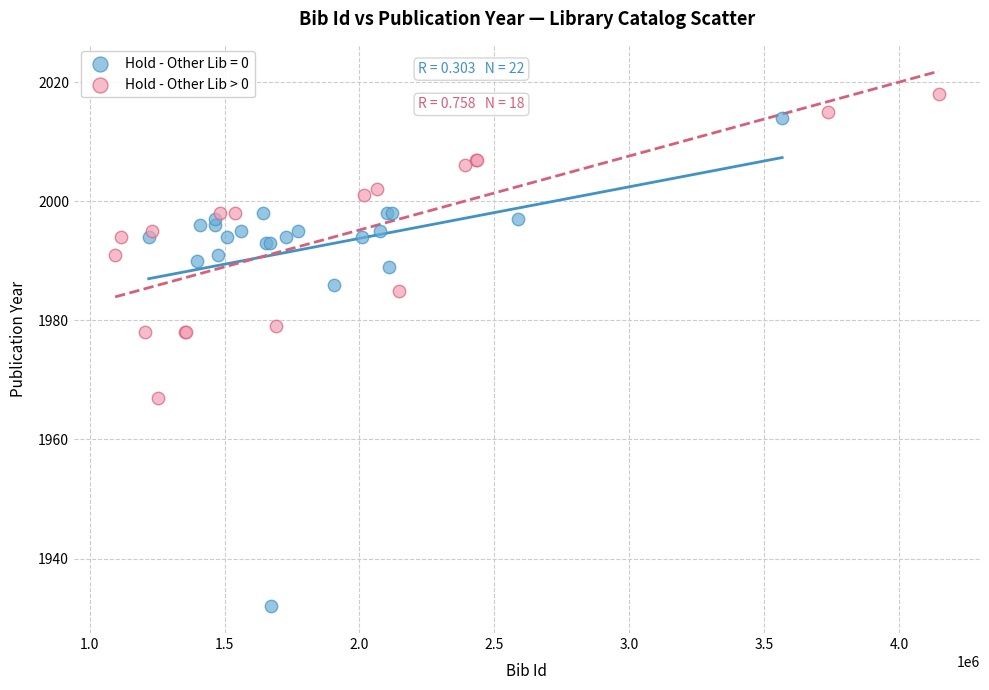

Which series has the largest Y range (max minus min)?

Hold - Other Lib = 0